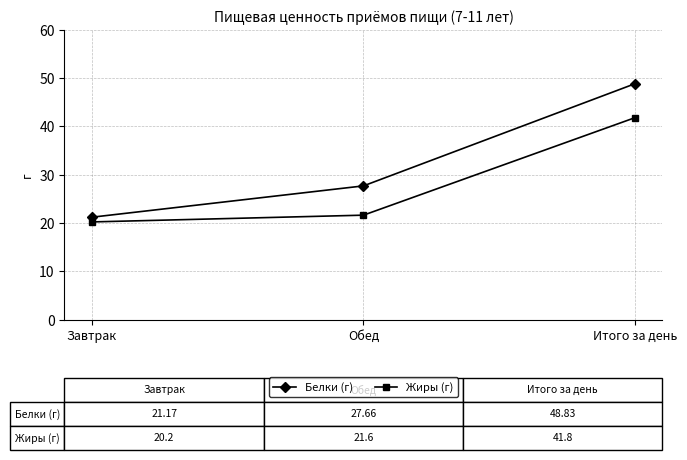

What is the label of the 3rd point from the left?

Итого за день